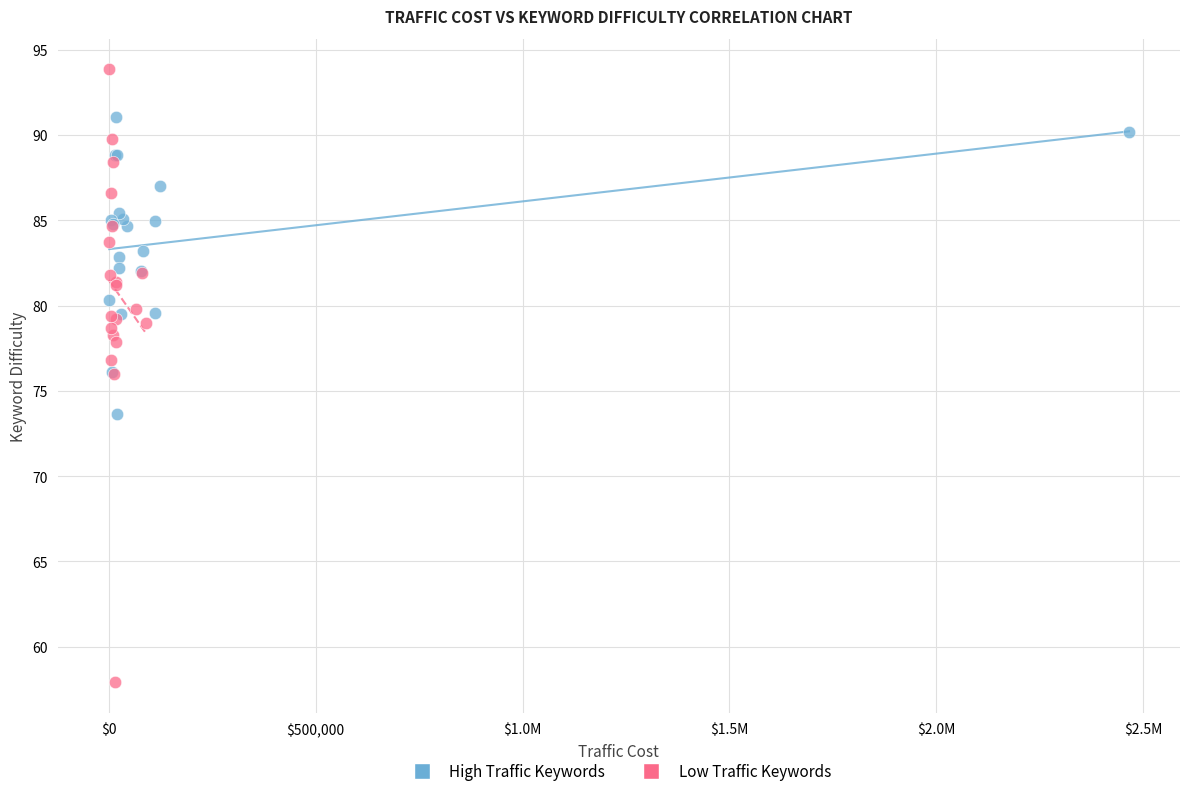

Which series contains the lowest Y value?

Low Traffic Keywords